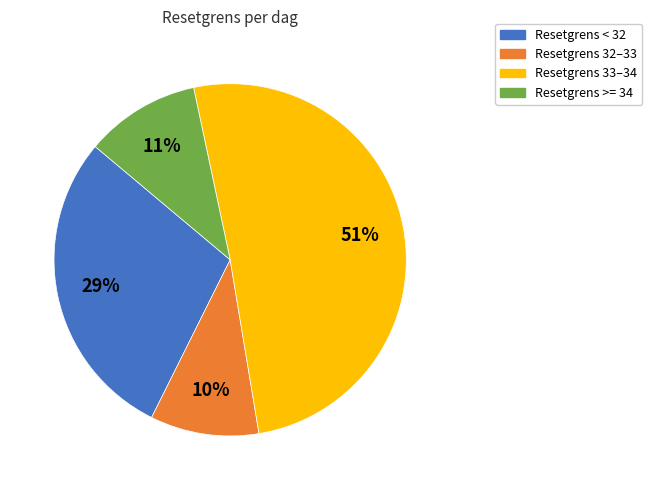

To the nearest percent, what is the difference between the largest and smallest slice percentages?

41%